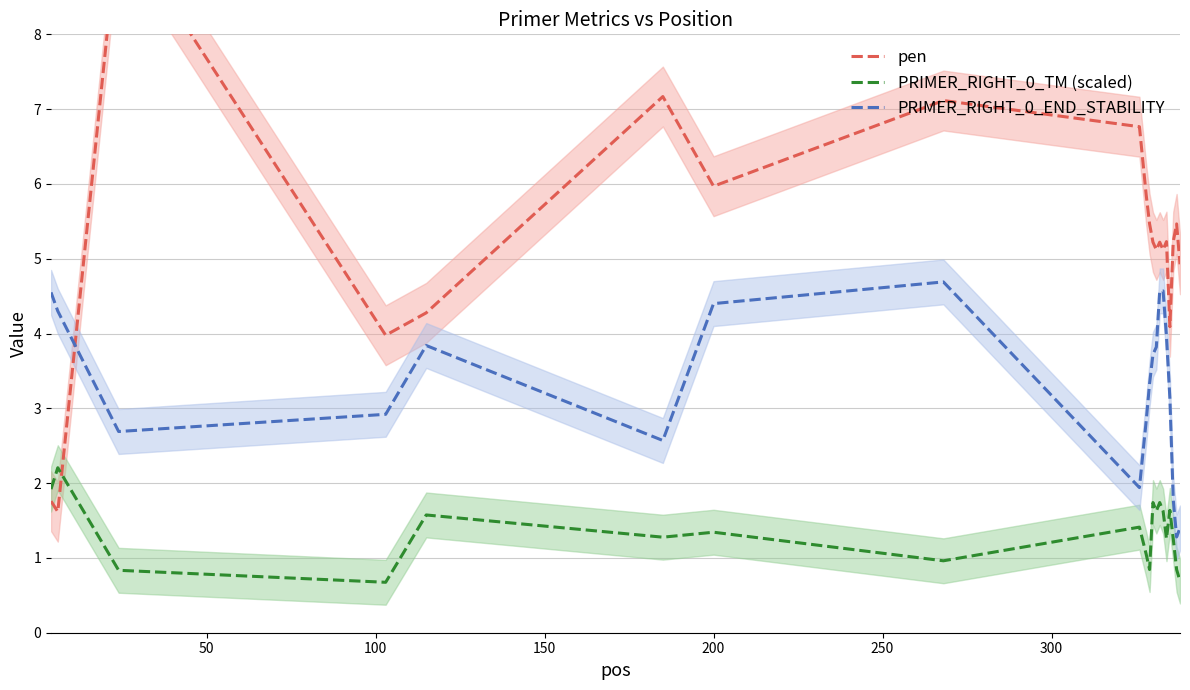

True or false: PRIMER_RIGHT_0_END_STABILITY and PRIMER_RIGHT_0_TM (scaled) cross at least once.

False